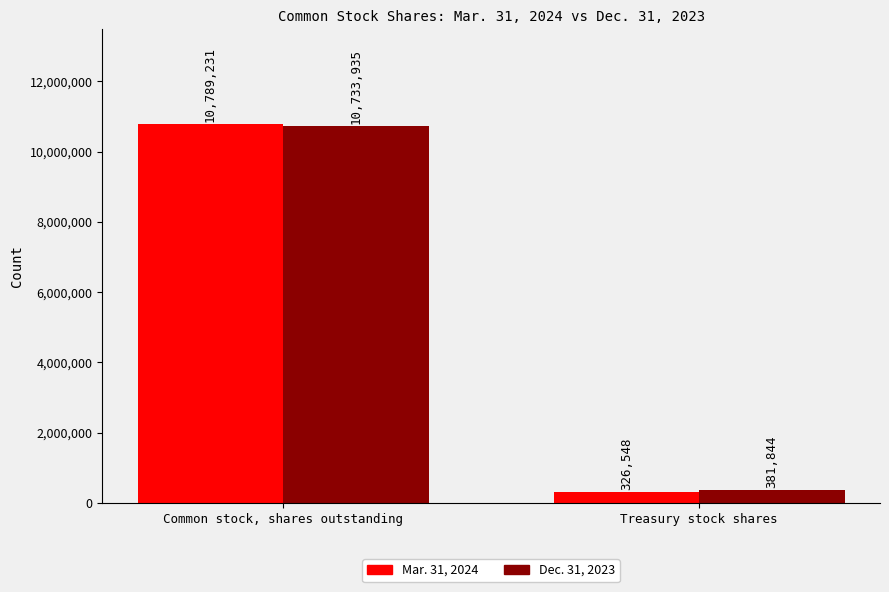

How many data points does each series have?

2